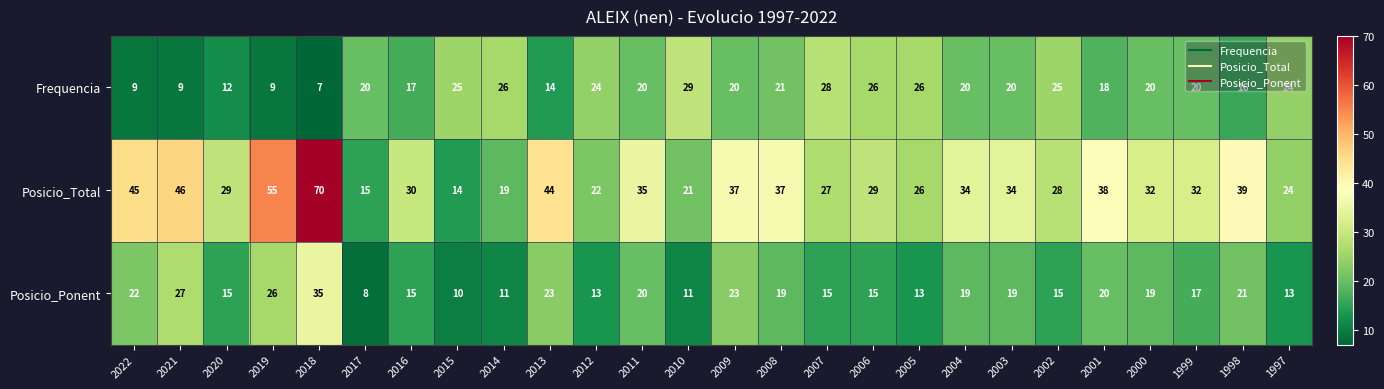

Is it true that Frequencia equals 27 at 2004?

False